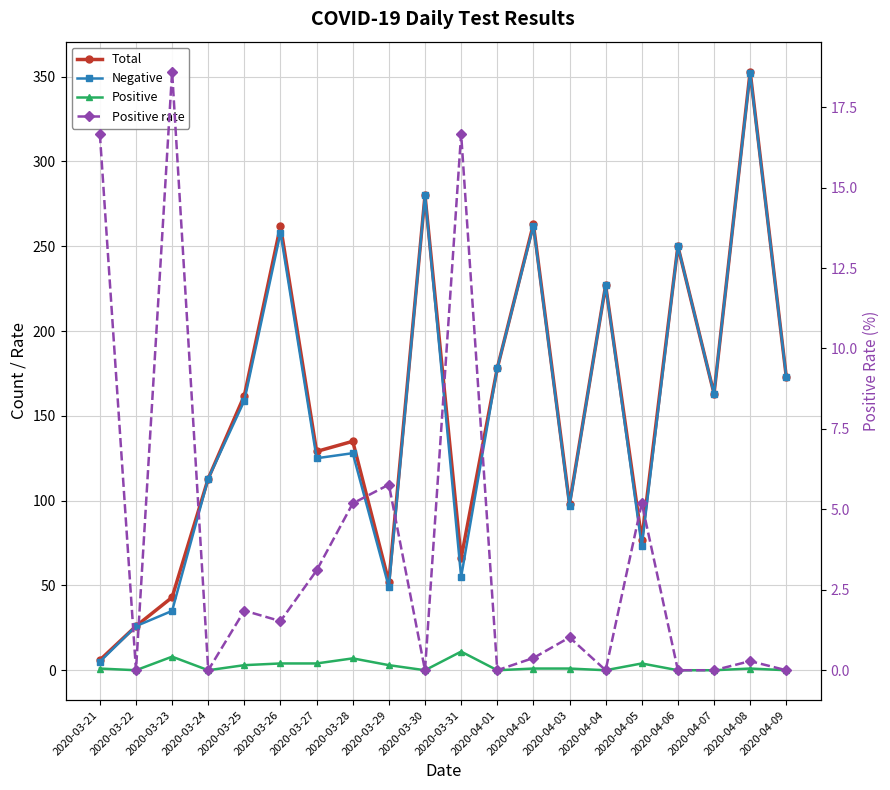

Rank the series by their maximum value, from highest to lowest.

Total, Negative, Positive rate, Positive